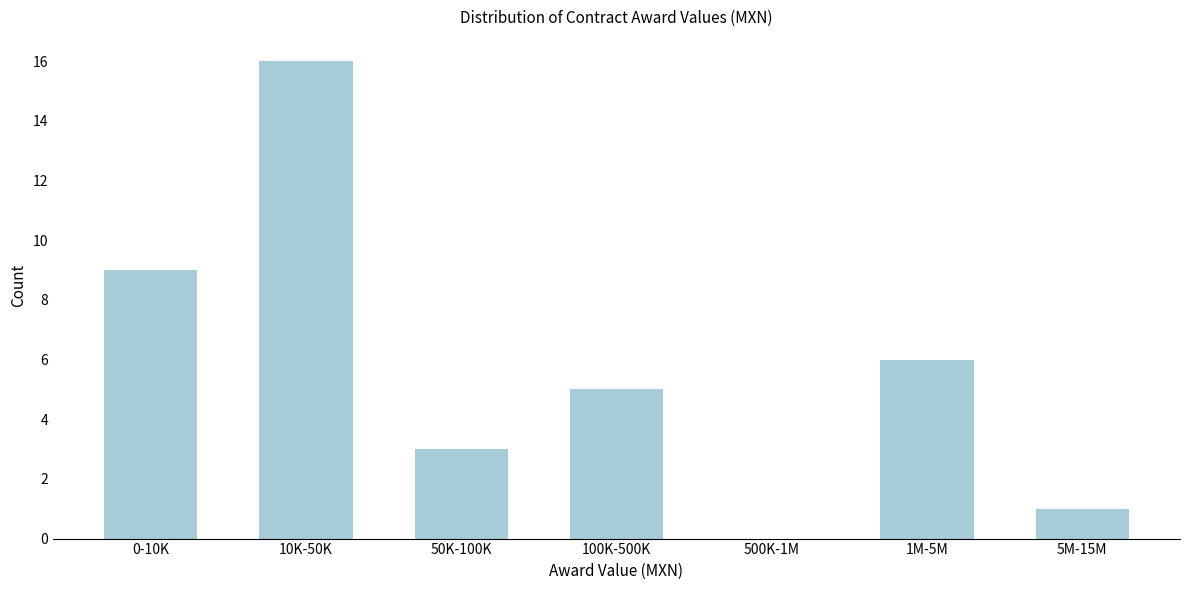

Reading left to right, what are all the values shown in this chart?

0-10K=9	10K-50K=16	50K-100K=3	100K-500K=5	500K-1M=0	1M-5M=6	5M-15M=1